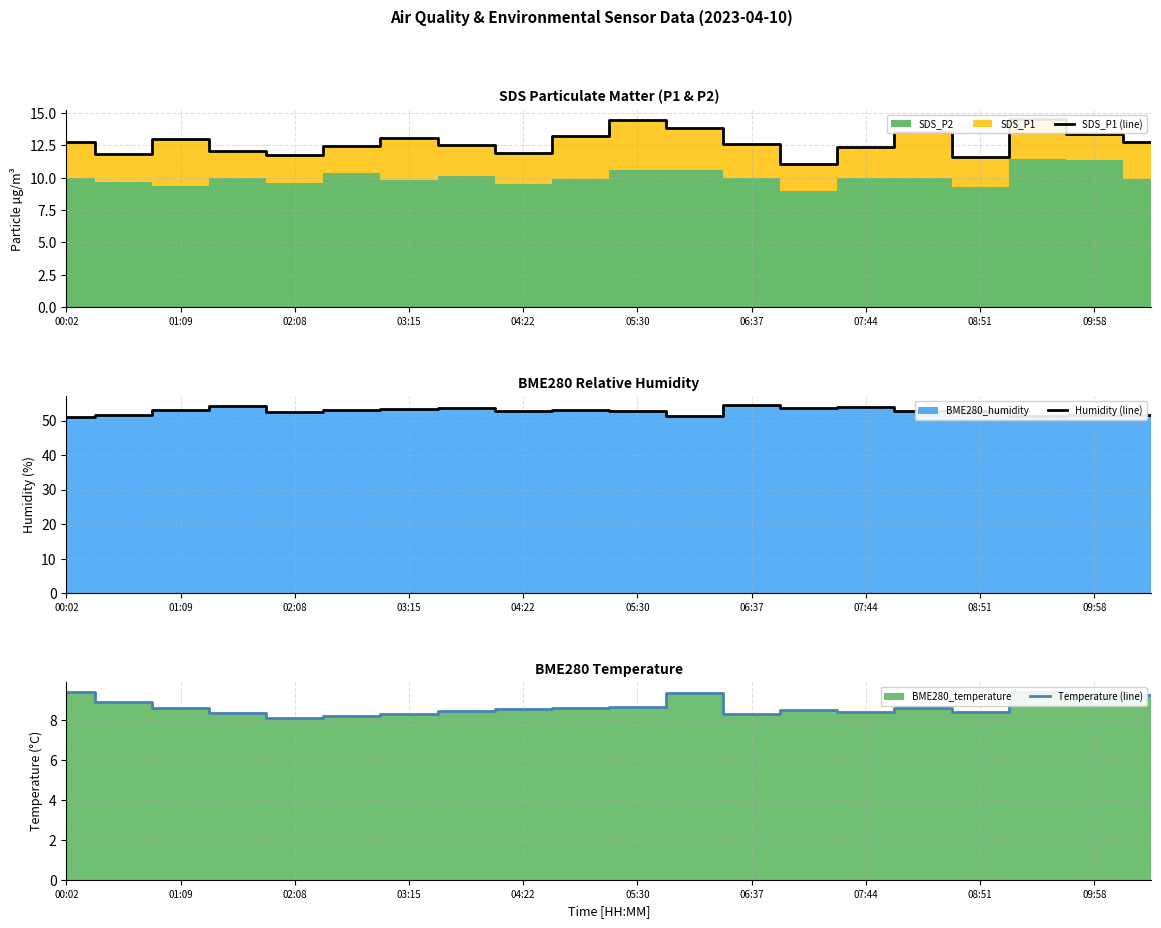

True or false: SDS_P1 (line) has a value of 13.4 at 09:58.

True